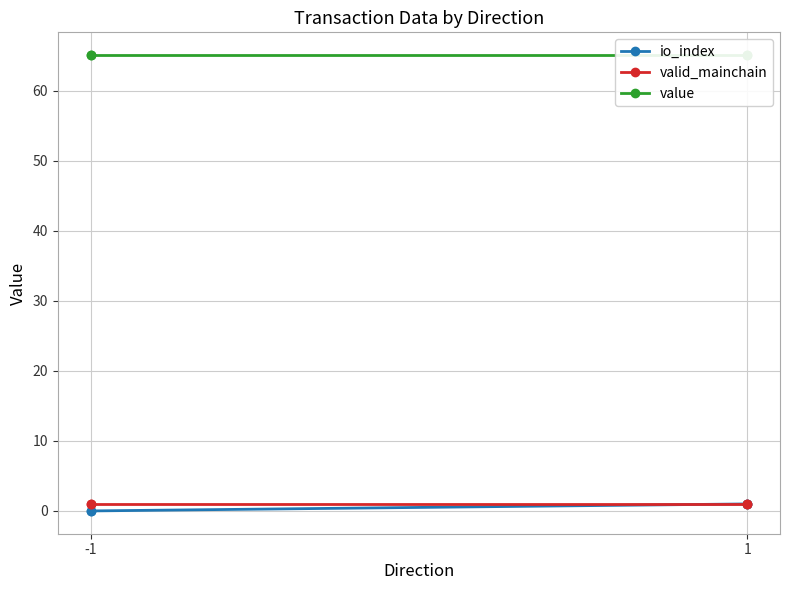

Which series has the largest total across all categories?

value